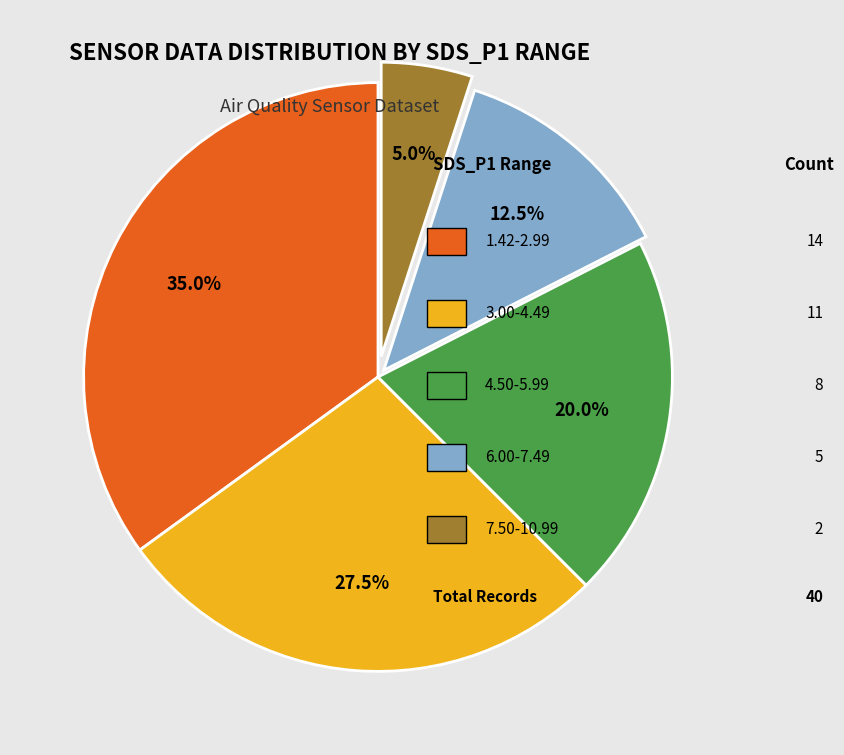

Is there any slice that represents more than half of the pie?

No